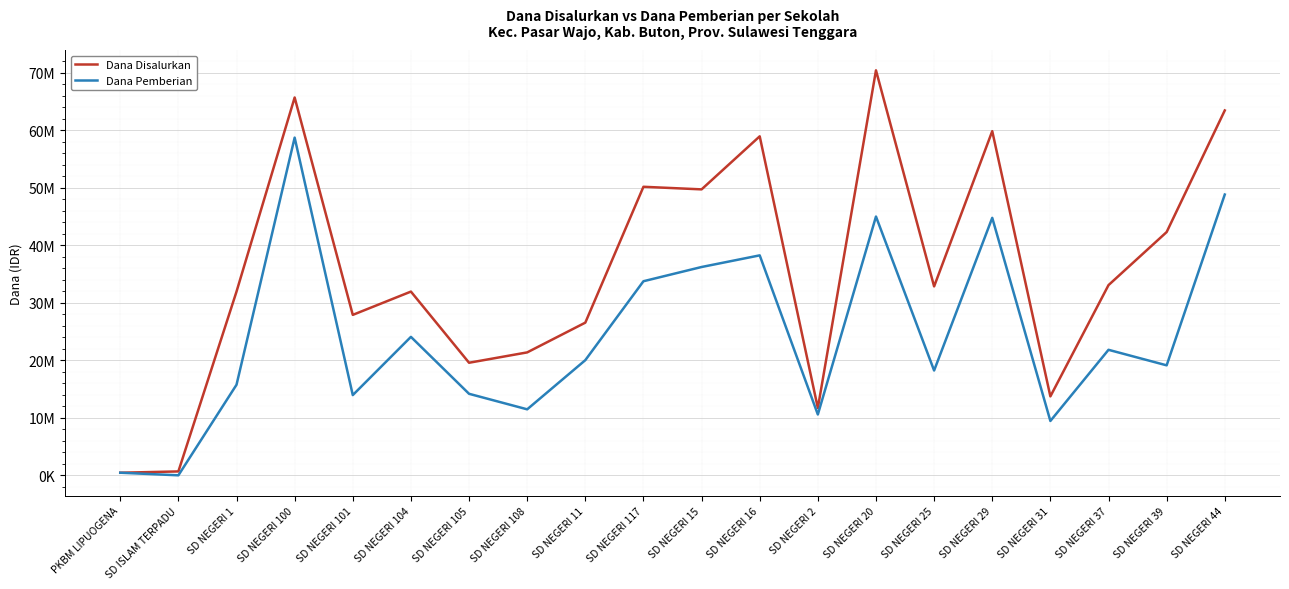

Which series has the widest spread of values?

Dana Disalurkan